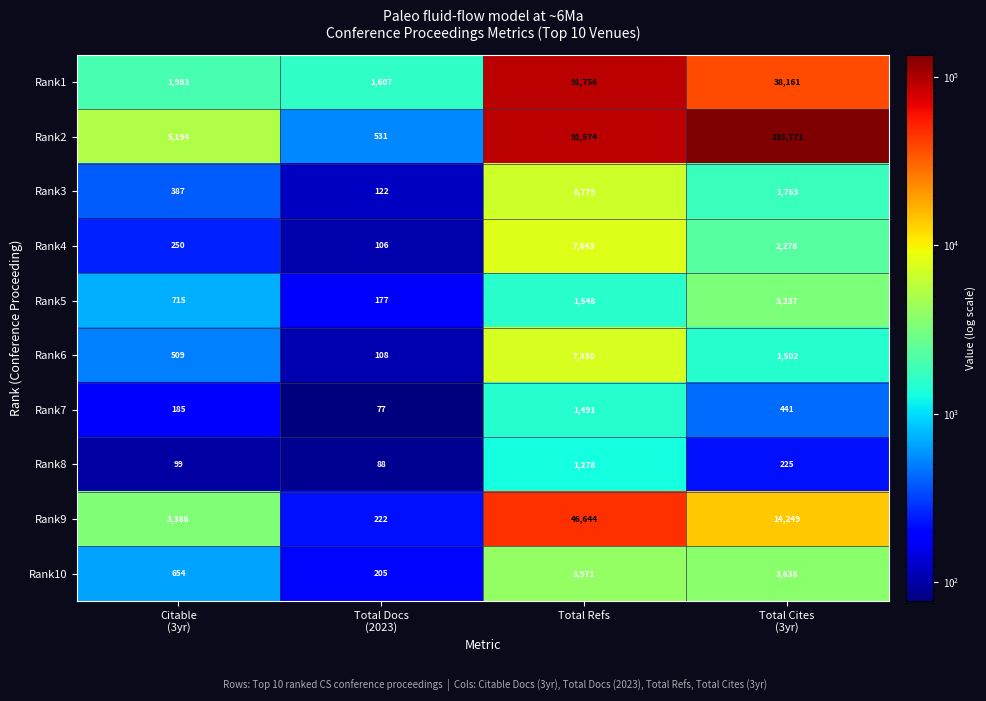

What is the maximum value shown in the chart?

135771